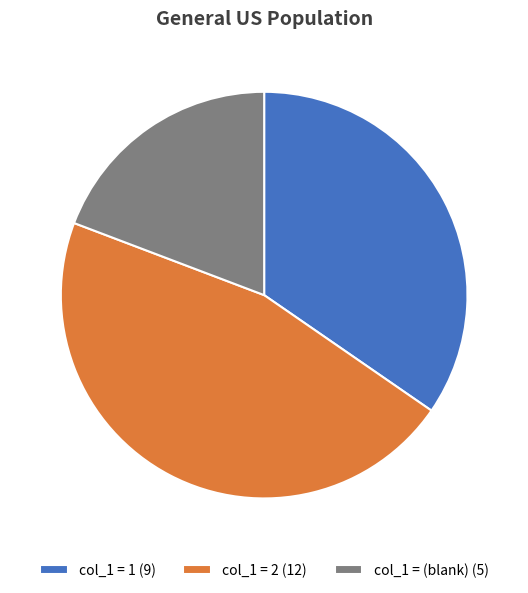

How many segments does this pie chart have?

3